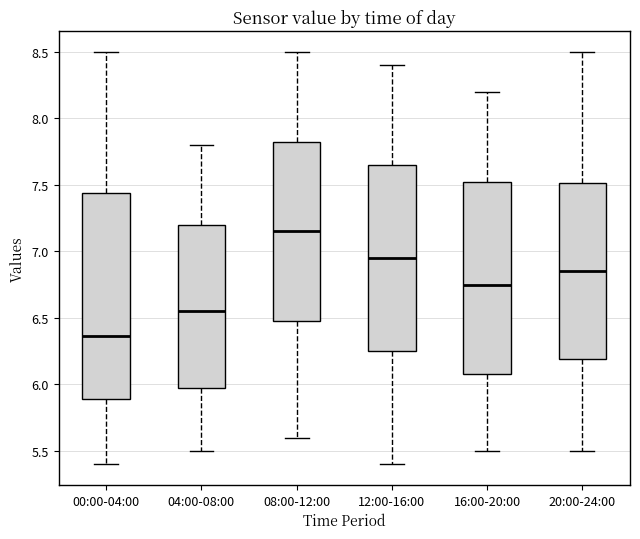

Reading left to right, read every box against the y-axis: the position of its median line, the range the box covers, and the ends of its whiskers. The values are not printed on the chart, so give them approximately, as read against the axis.

00:00-04:00: median 6.35, box 5.90 to 7.45, whiskers 5.40 to 8.50
04:00-08:00: median 6.55, box 6.00 to 7.20, whiskers 5.50 to 7.80
08:00-12:00: median 7.15, box 6.50 to 7.85, whiskers 5.60 to 8.50
12:00-16:00: median 6.95, box 6.25 to 7.65, whiskers 5.40 to 8.40
16:00-20:00: median 6.75, box 6.10 to 7.55, whiskers 5.50 to 8.20
20:00-24:00: median 6.85, box 6.20 to 7.50, whiskers 5.50 to 8.50